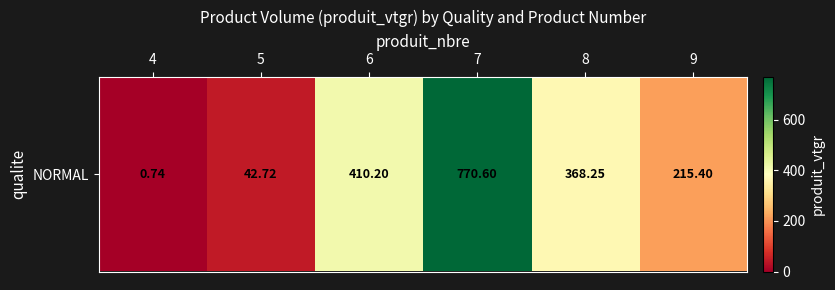

Reading left to right, list all the values displayed in this chart.

4=0.7	5=42.7	6=410.2	7=770.6	8=368.2	9=215.4